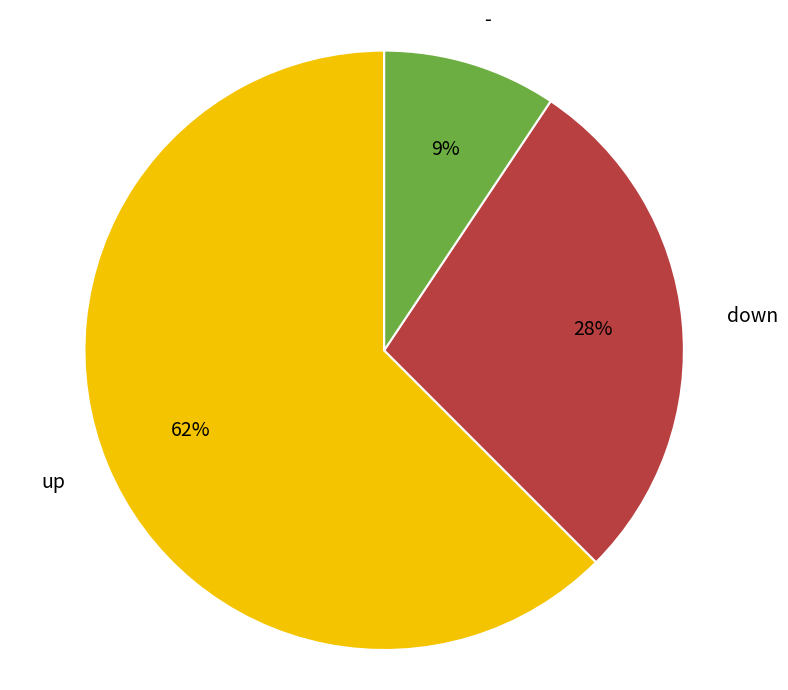

How many slices are in this pie chart?

3